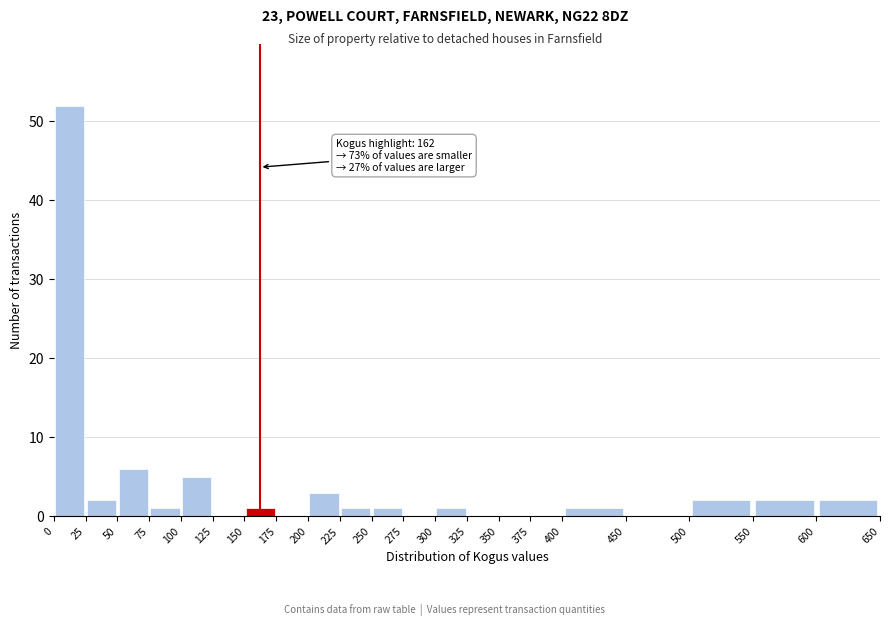

Which range on the x-axis has the tallest bar?

0 to 25